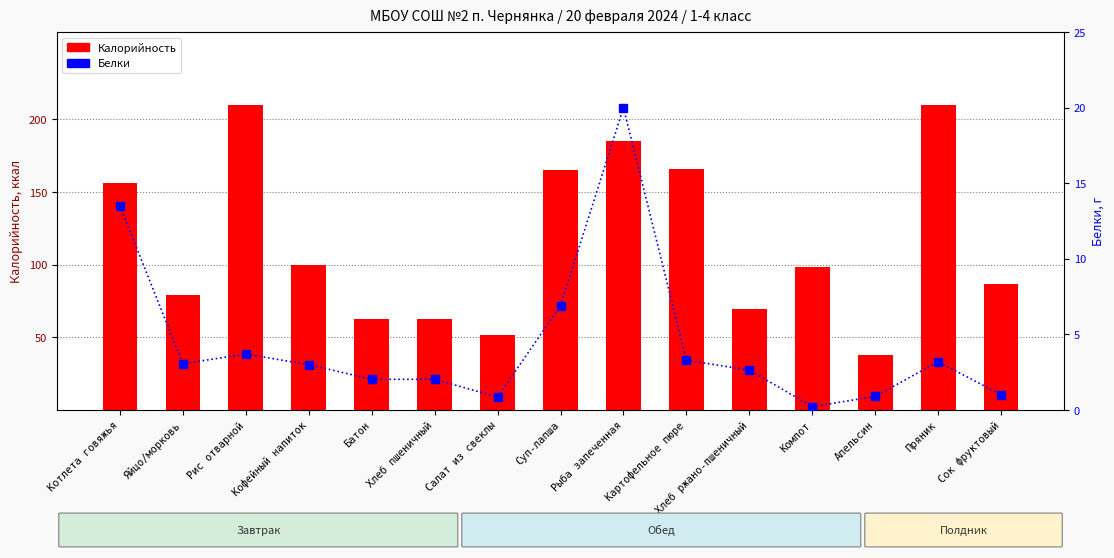

Rank the series at Сок фруктовый from highest to lowest value.

Калорийность, Белки